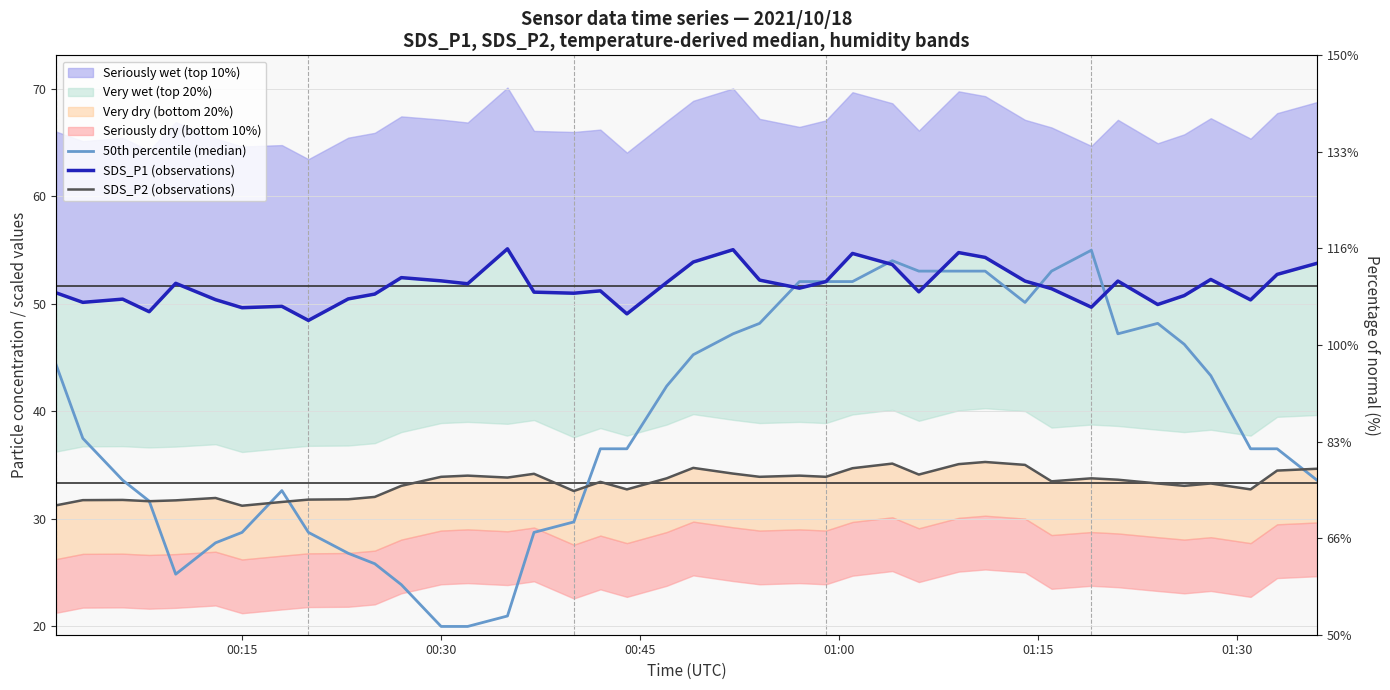

What is the difference between the maximum and minimum values in the SDS_P1 (observations) series?

6.7